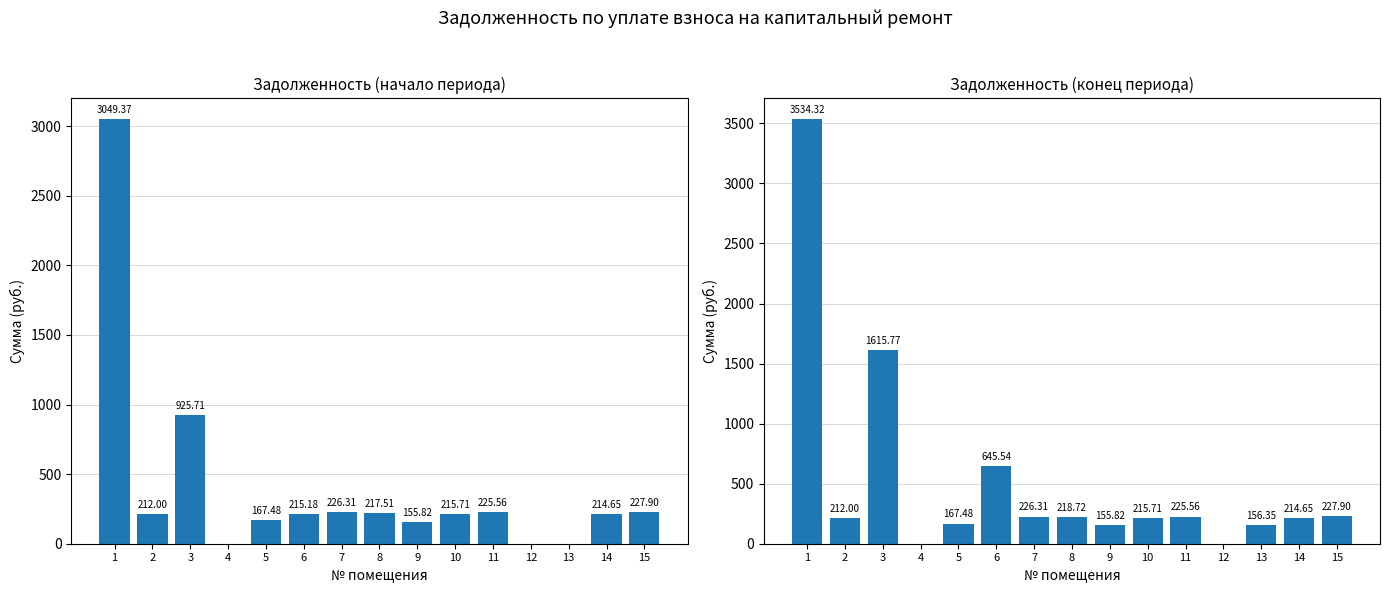

What is the value of the задолженность (col_1) bar at the 5th from the left?

167.5